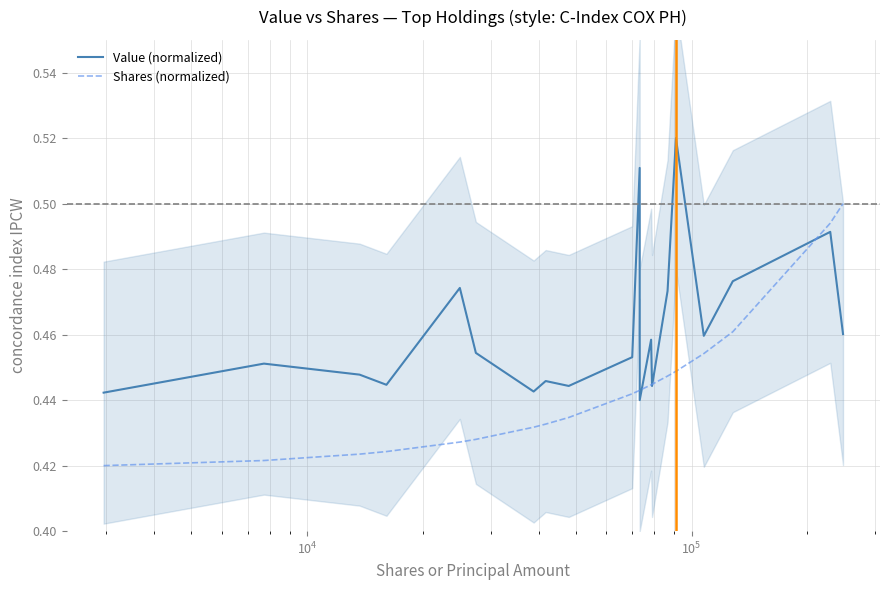

Does the chart display data point markers on the line(s)?

No